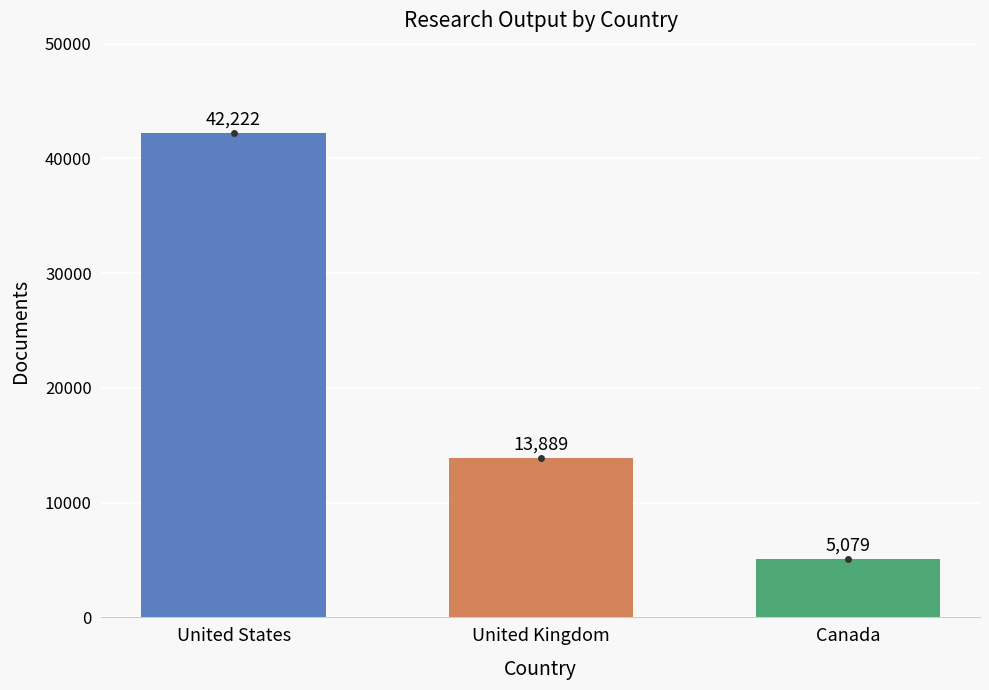

What is the difference between the maximum and minimum values?

37143